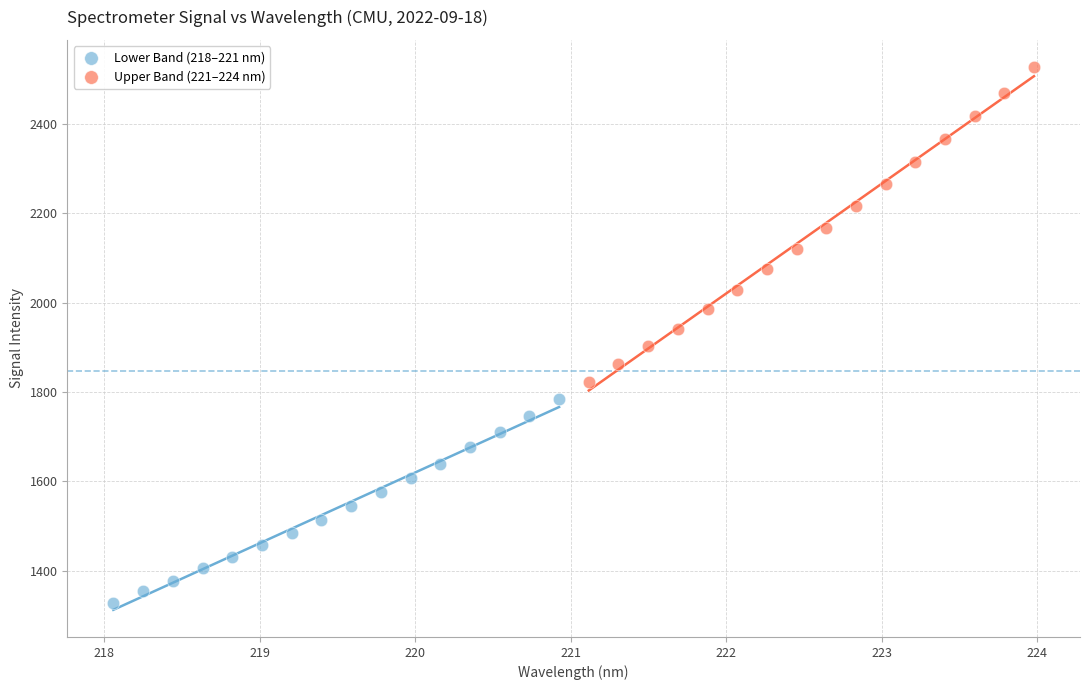

Which series has the largest Y range (max minus min)?

Upper Band (221–224 nm)